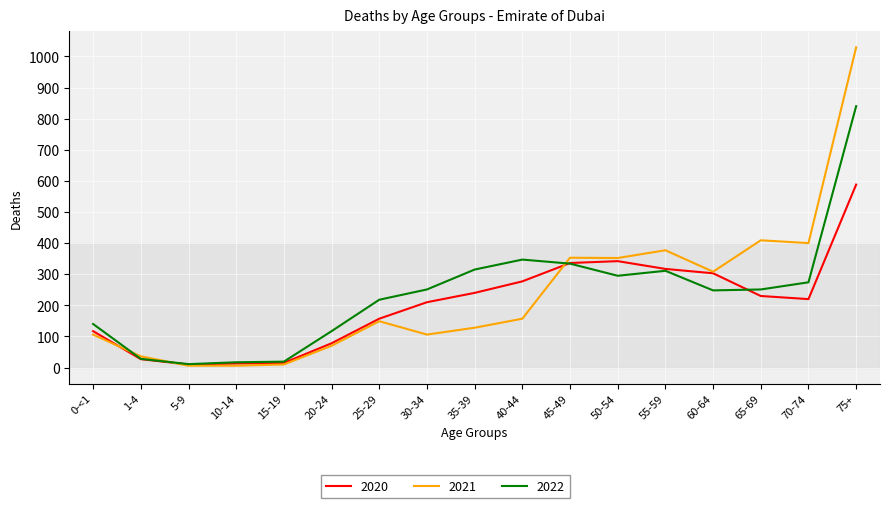

What is the lowest value of the 2022 series?

11